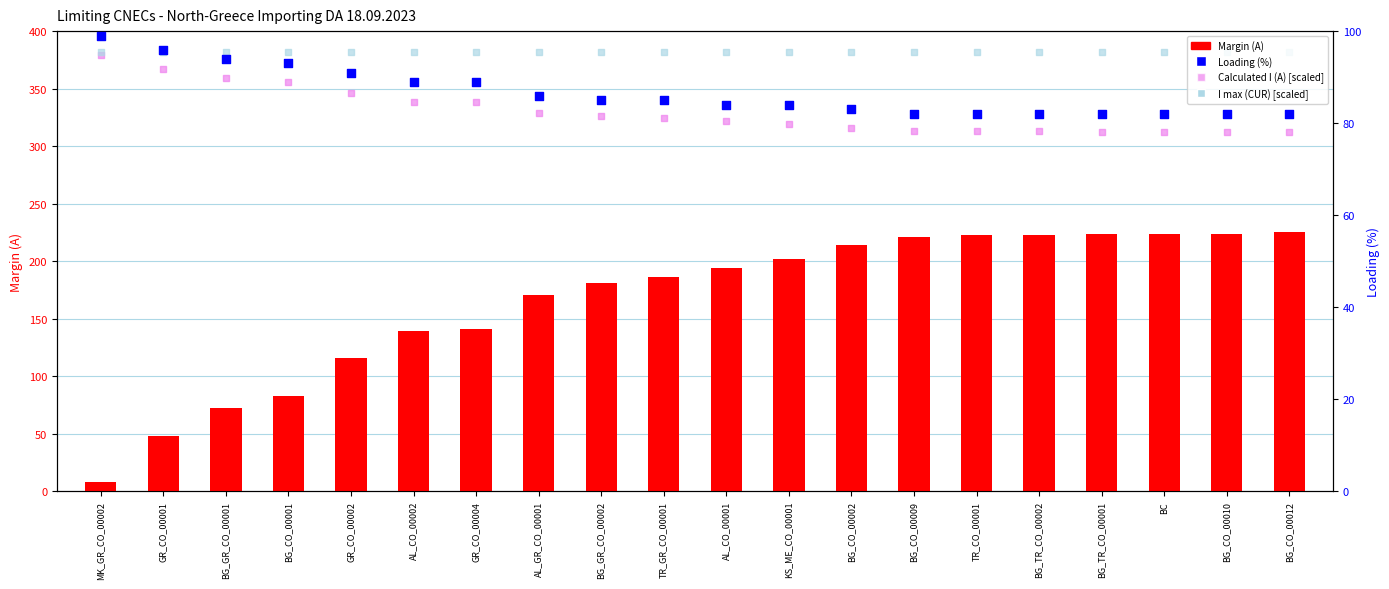

Which series contains the lowest Y value?

Margin (A)